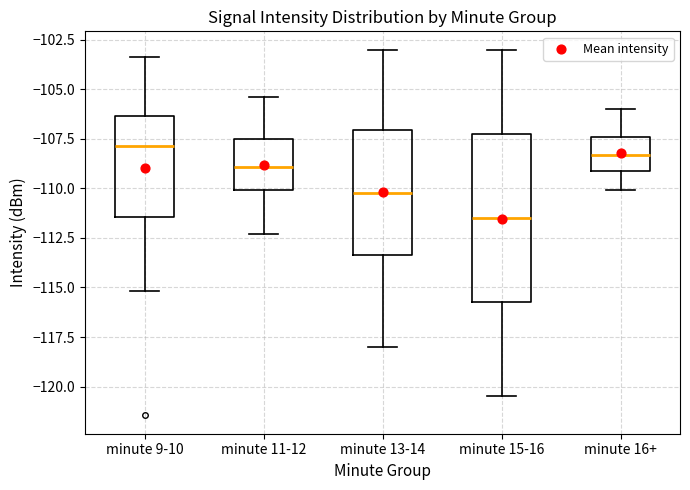

Which box is the tallest, from its lower edge to its upper edge?

minute 15-16